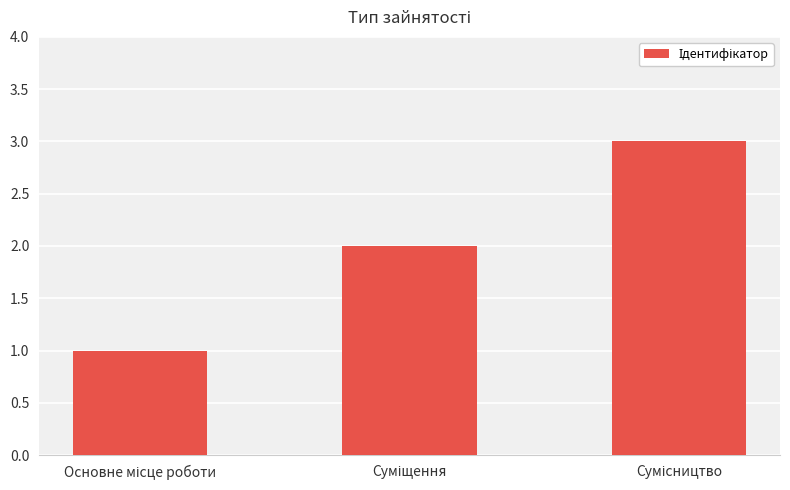

Count the values in the range 1 to 3.

3